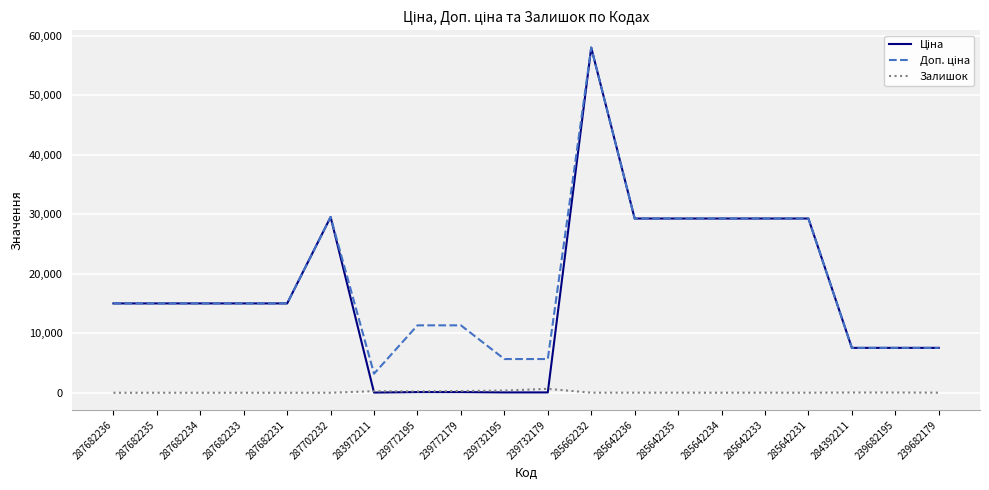

What is the maximum value shown in the chart?

58037.0